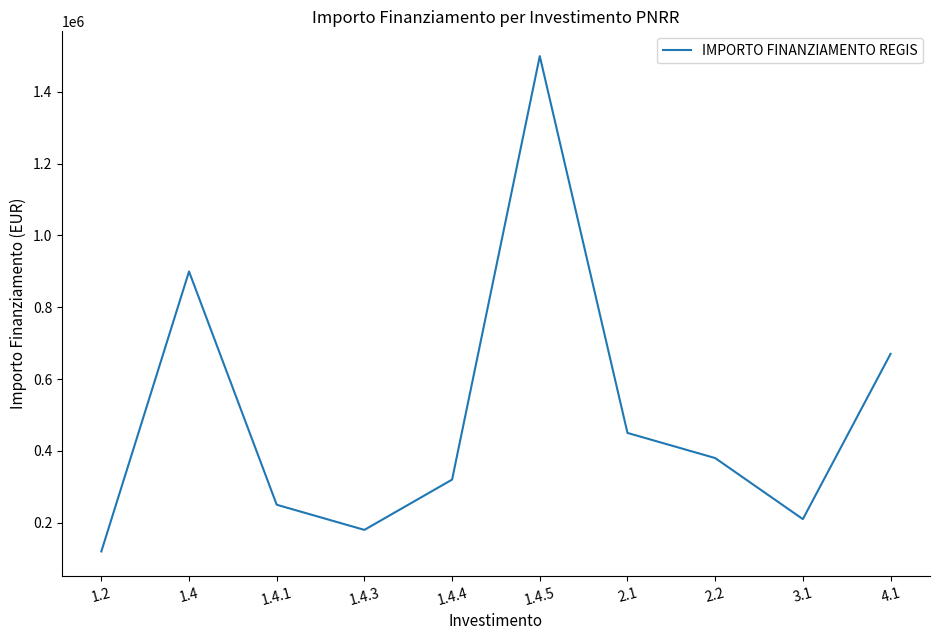

Rank the categories by value from highest to lowest.

1.4.5, 1.4, 4.1, 2.1, 2.2, 1.4.4, 1.4.1, 3.1, 1.4.3, 1.2